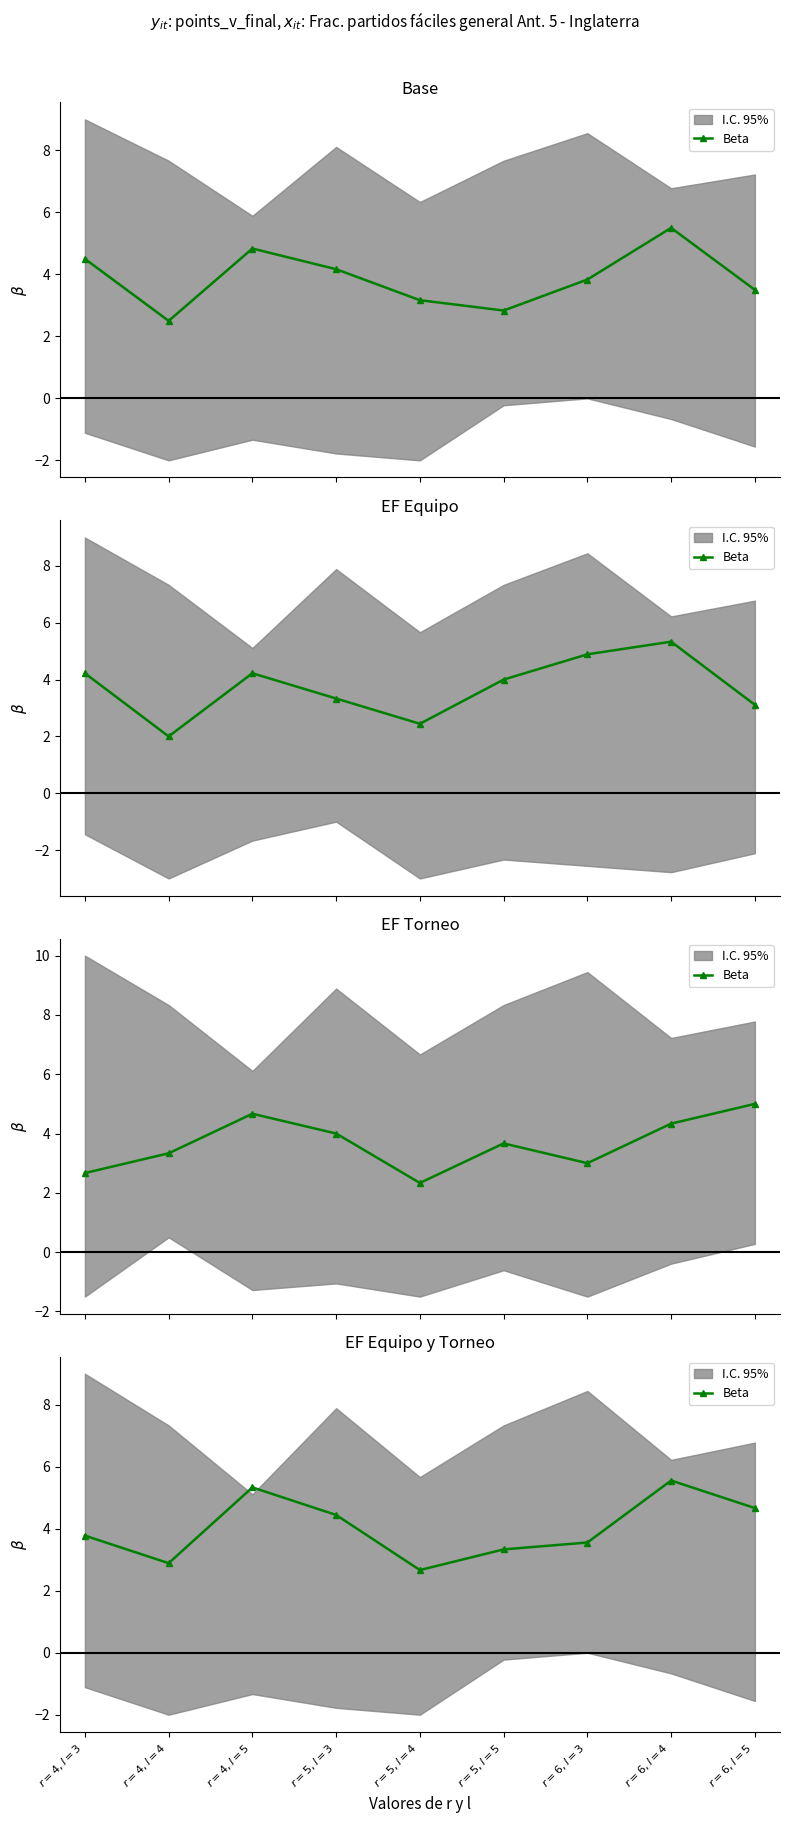

List the labels in order of value, largest first.

$r=6, l=4$, $r=4, l=5$, $r=6, l=5$, $r=5, l=3$, $r=4, l=3$, $r=6, l=3$, $r=5, l=5$, $r=4, l=4$, $r=5, l=4$